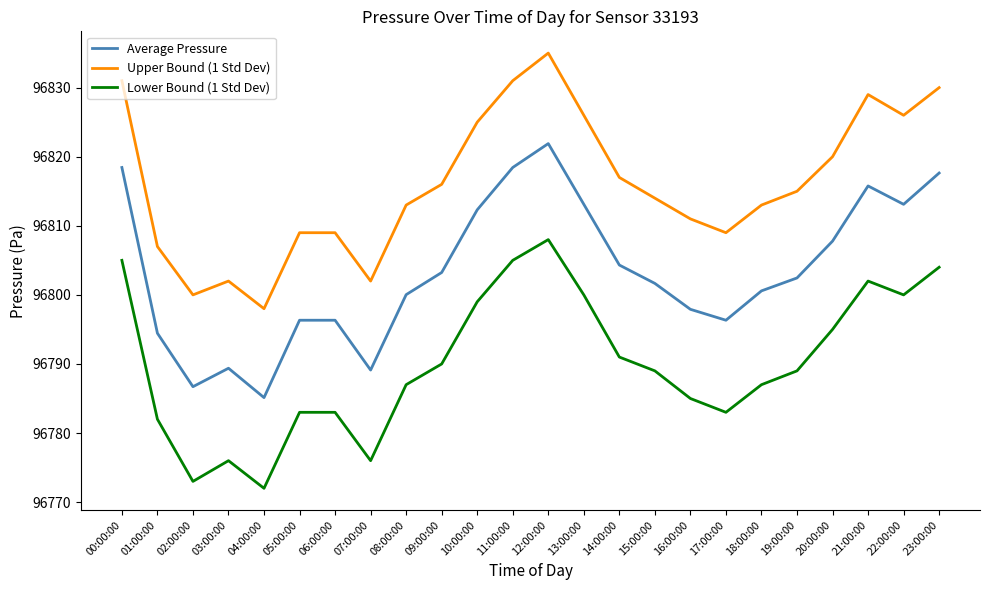

What is the difference between the Upper Bound (1 Std Dev) values at 20:00:00 and 12:00:00?

15.0